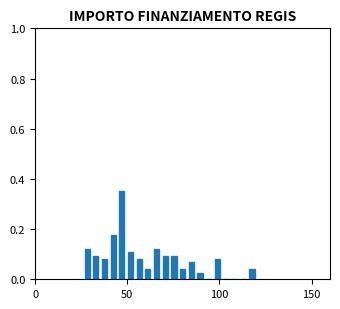

Around what value on the x-axis is the tallest bar? Give the approximate position of its centre, as read against the axis.

45